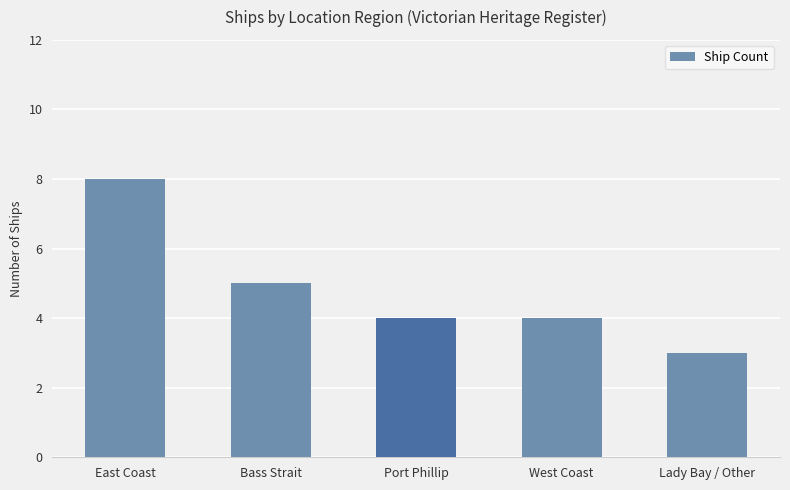

What is the difference between the second highest and minimum values?

2